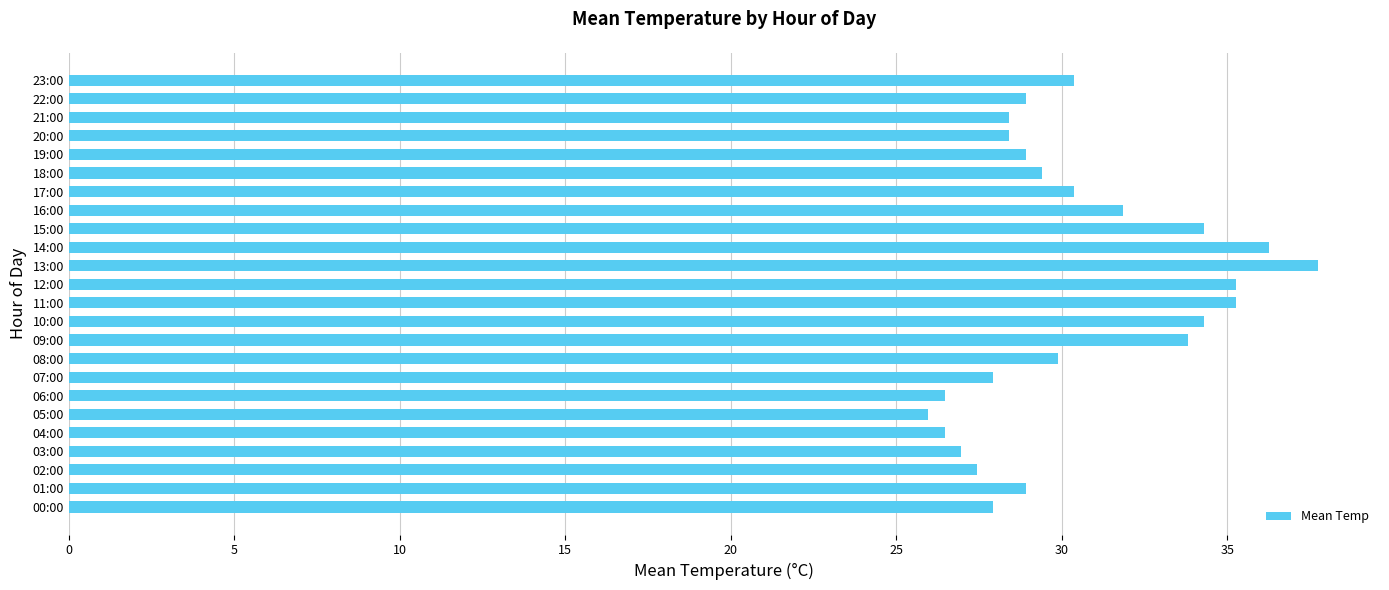

What is the change in value from 09:00 to 23:00?

-3.4